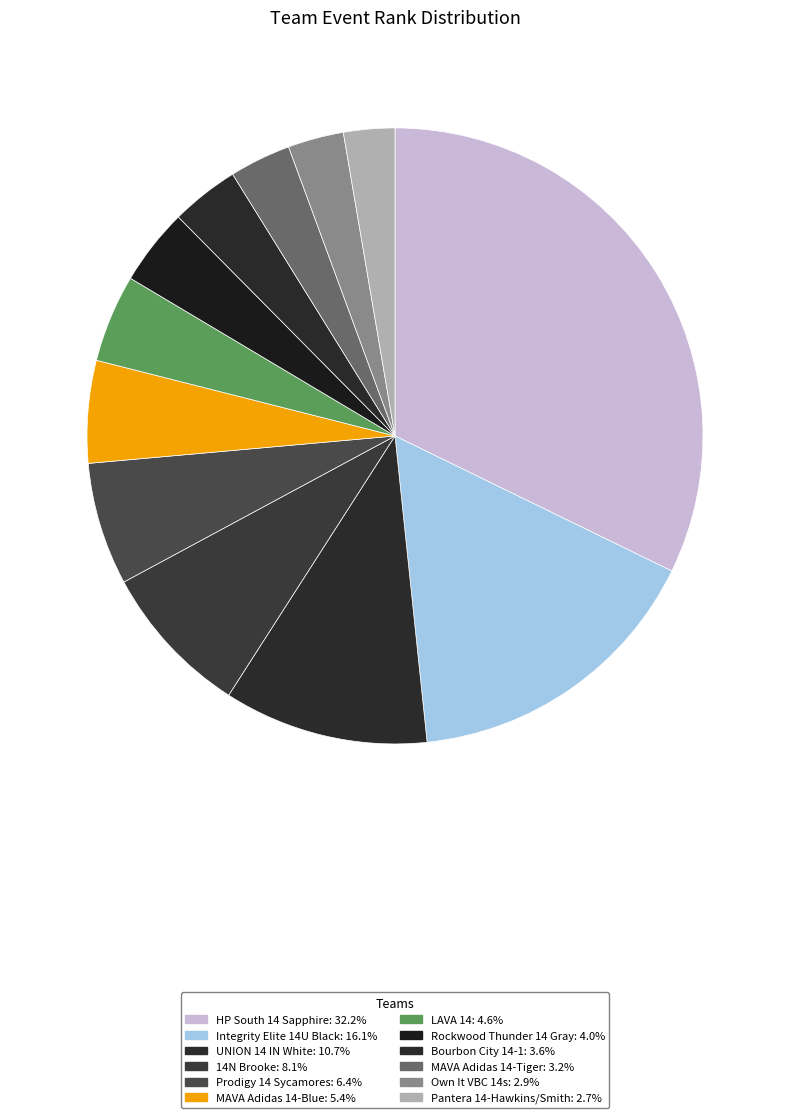

Is there a majority slice in this chart?

No